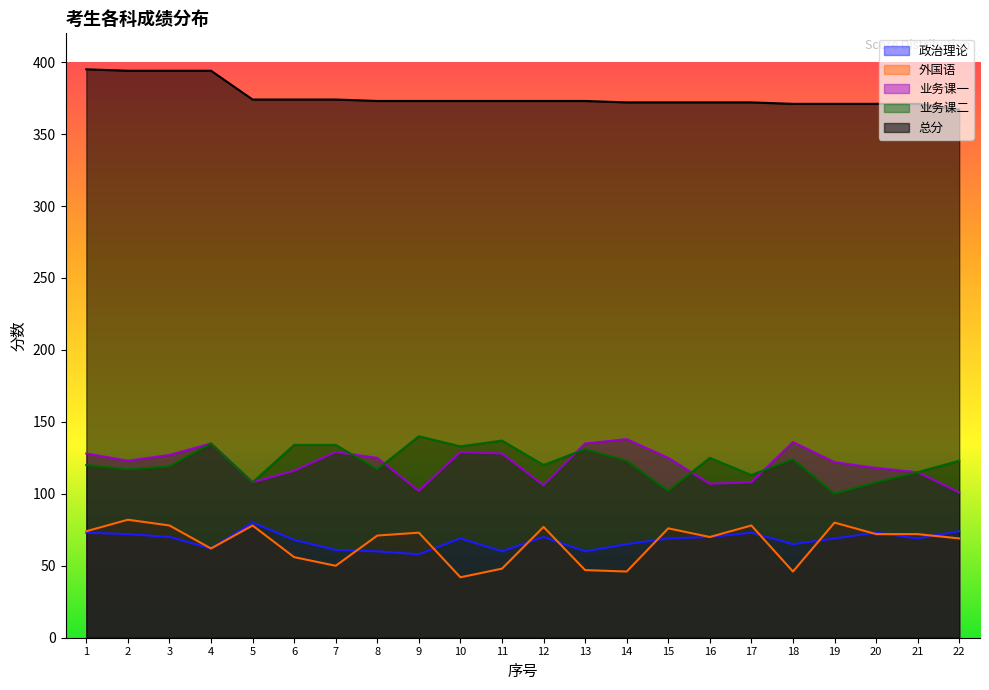

How many data points in 业务课一 are less than 125?

11